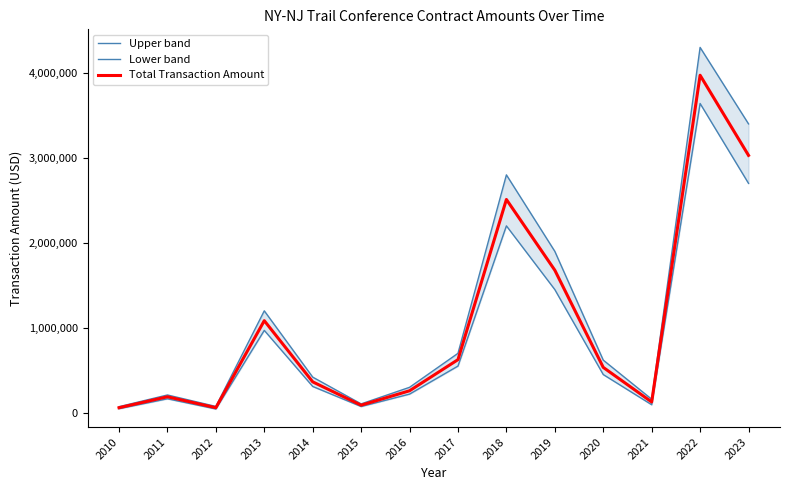

What is the value of the Upper band point at the 7th from the left?

300000